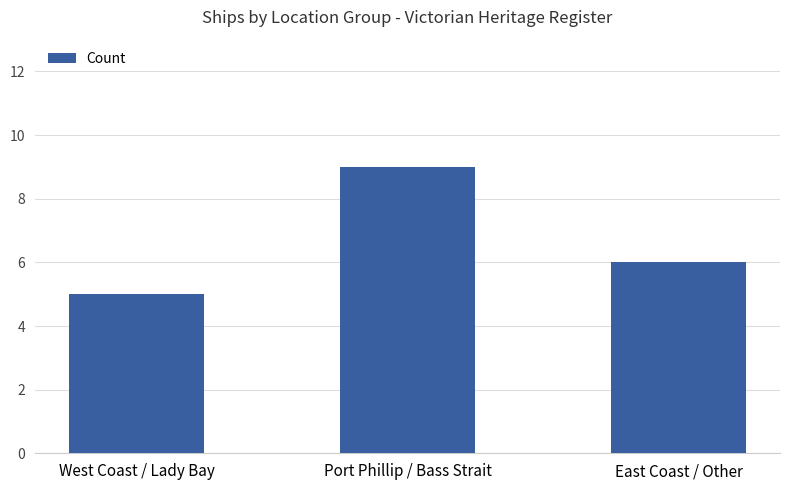

True or false: the data shows 9 at Port Phillip / Bass Strait.

True